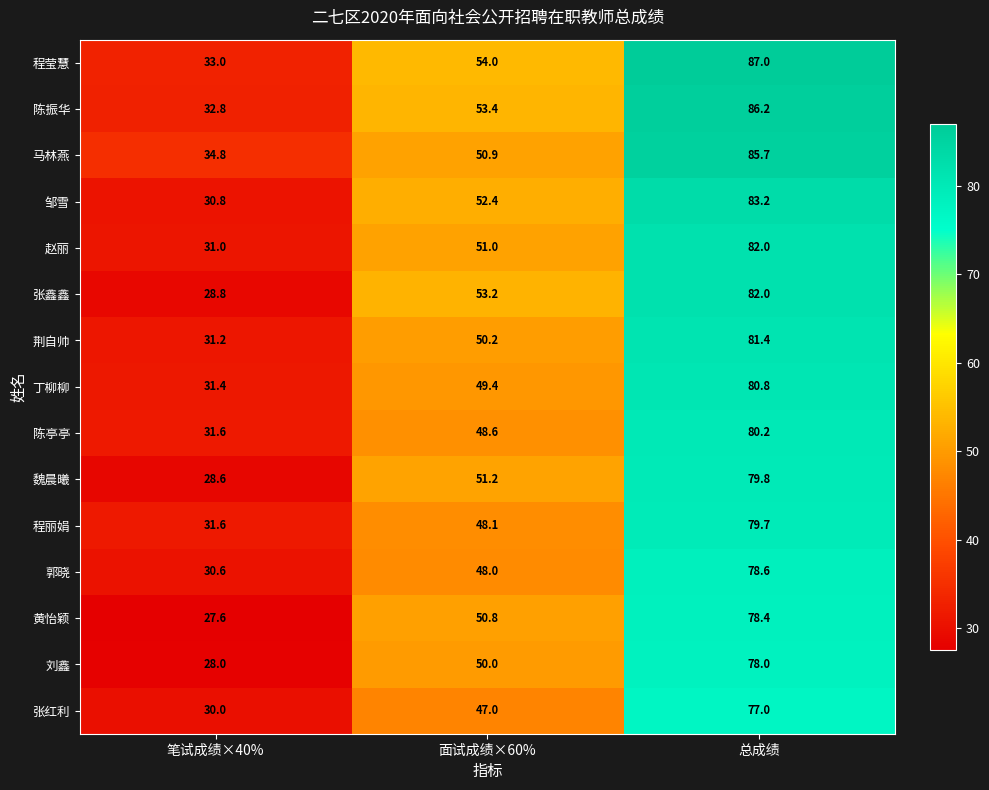

Between 笔试成绩×40% and 面试成绩×60%, which series saw the biggest shift?

张鑫鑫